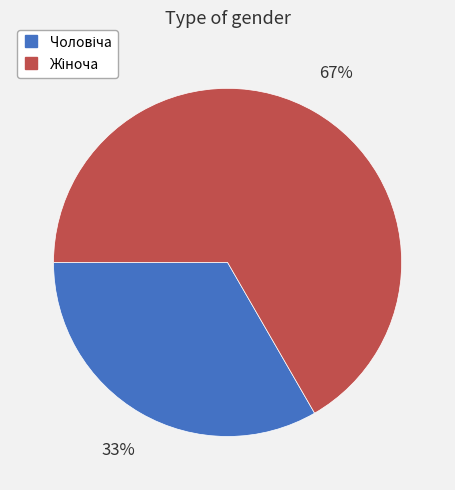

To the nearest percent, what is the average slice percentage?

50%